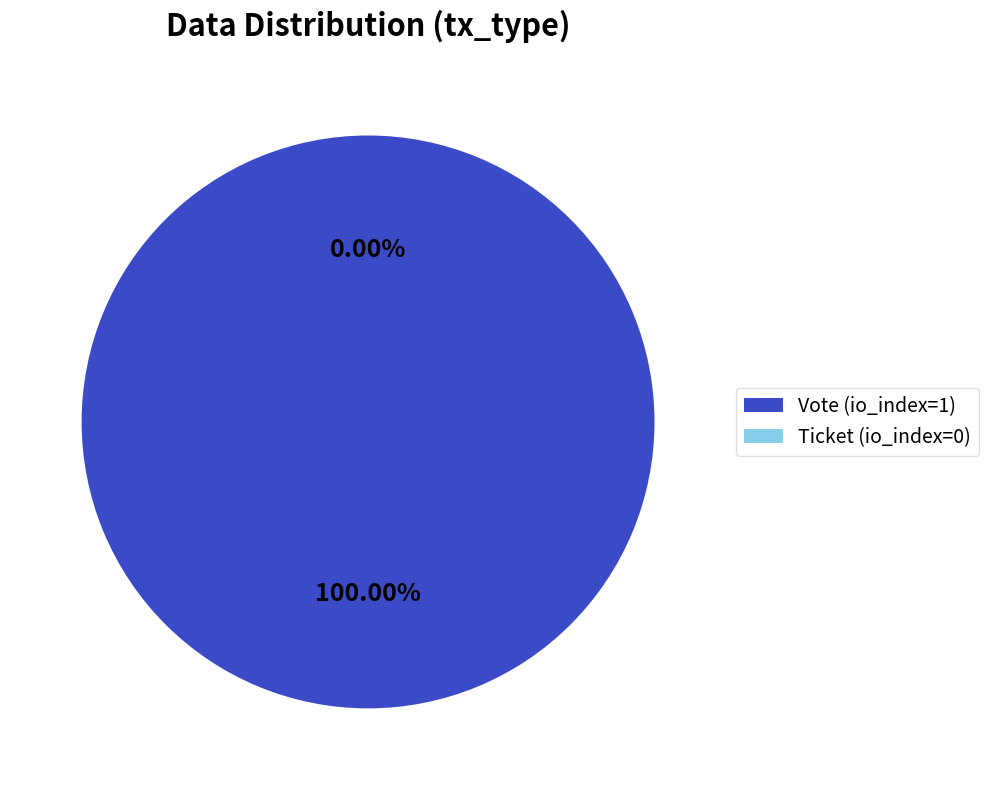

True or false: Ticket (io_index=0) accounts for 11% of the total.

False